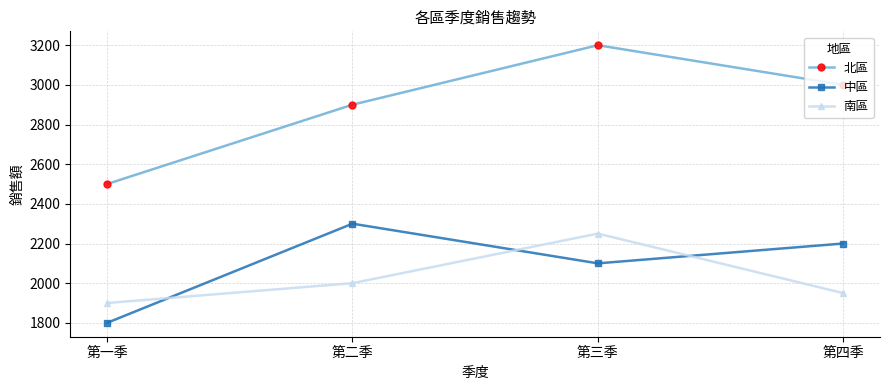

How many lines are shown in the chart?

3